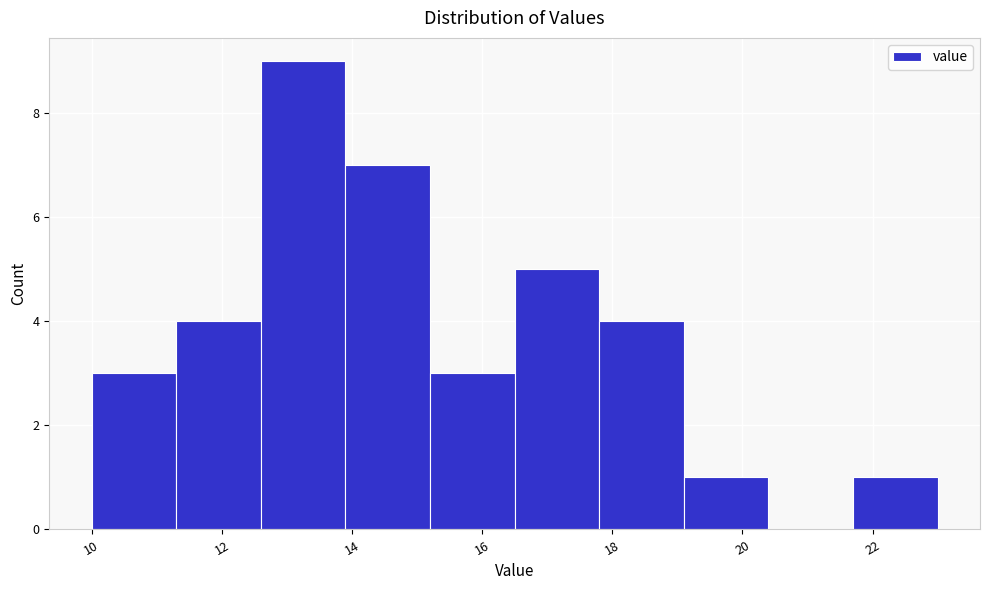

How tall is the bar that spans 21.7 to 23.0 on the x-axis? Neither the bar edges nor the heights are printed on the chart, so give them approximately, as read against the axes.

1